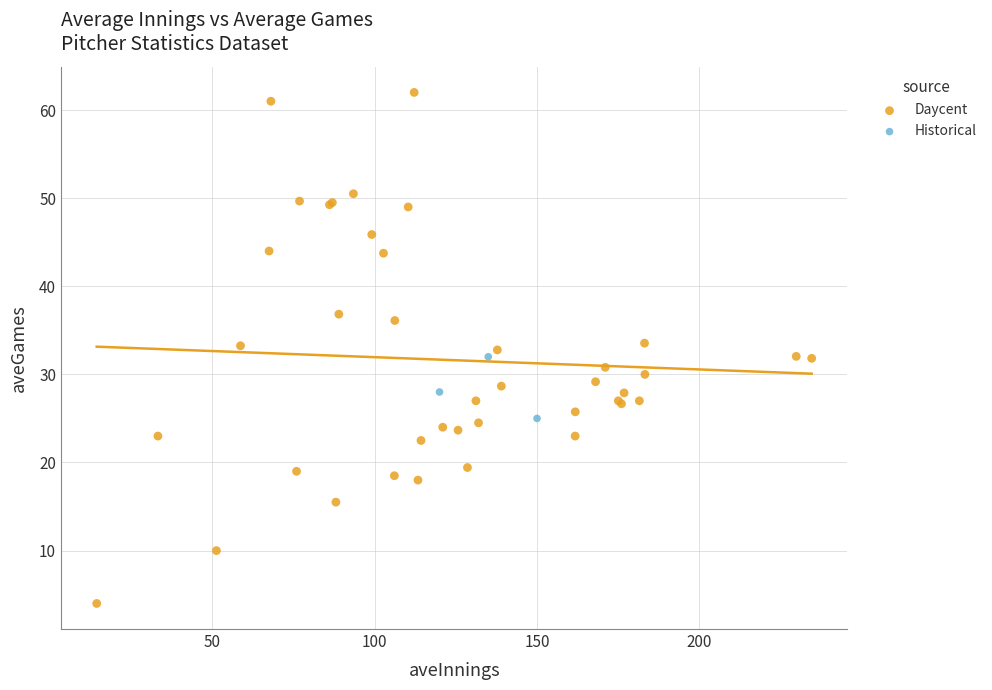

Which series has the largest Y range (max minus min)?

Daycent